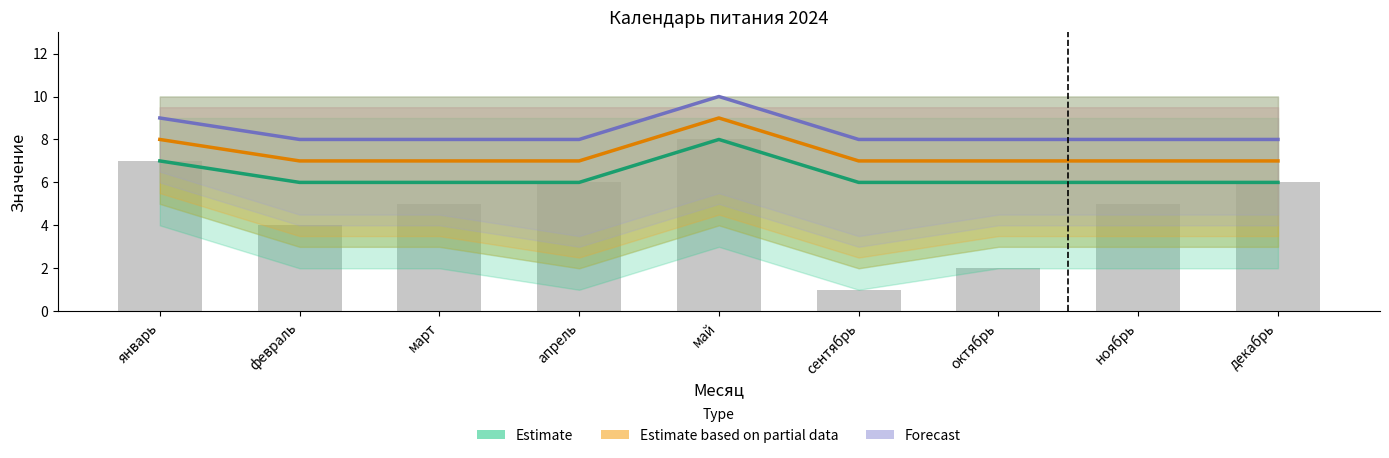

Rank the categories by Forecast value from highest to lowest.

май, январь, февраль, март, апрель, сентябрь, октябрь, ноябрь, декабрь